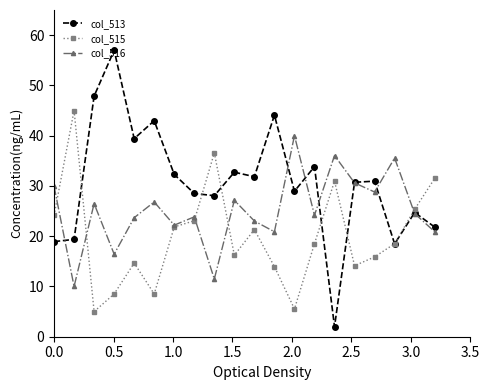

What are all the series names shown in the legend?

col_513, col_515, col_516